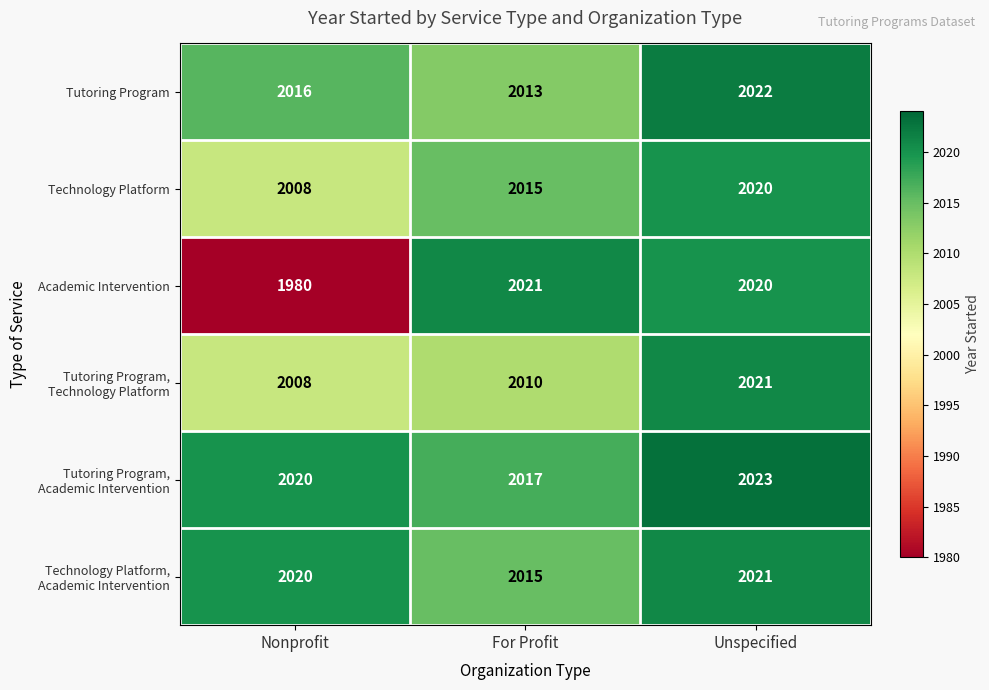

What is the difference between the maximum and minimum values in the Technology Platform series?

12